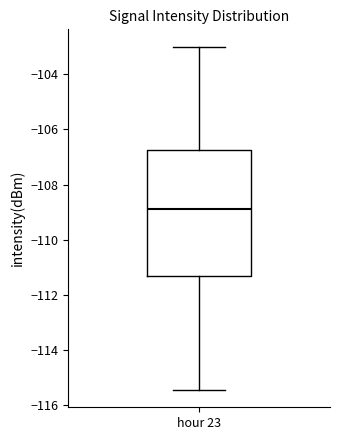

Transcribe this box plot: give where the median line is, the range the box spans, and where the two whiskers end, as read against the y-axis. The values are not printed on the chart, so give them approximately, as read against the axis.

median -108.8, box -111.4 to -106.8, whiskers -115.4 to -103.0